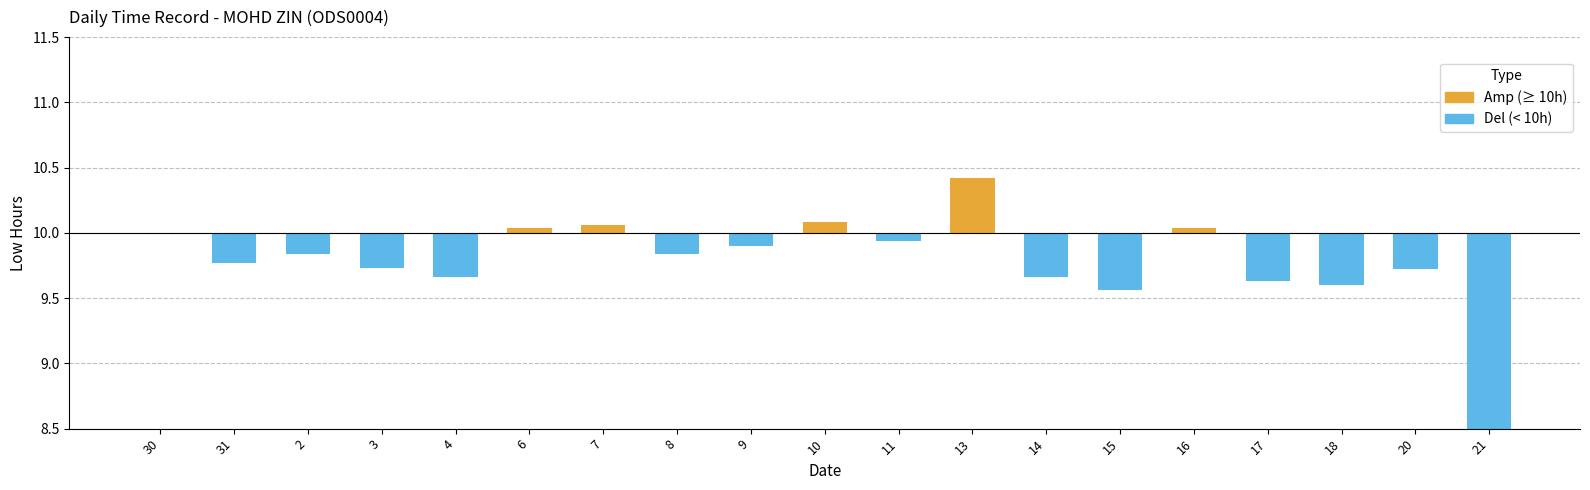

The chart shows a value of 0.0 at 6. True or false?

True